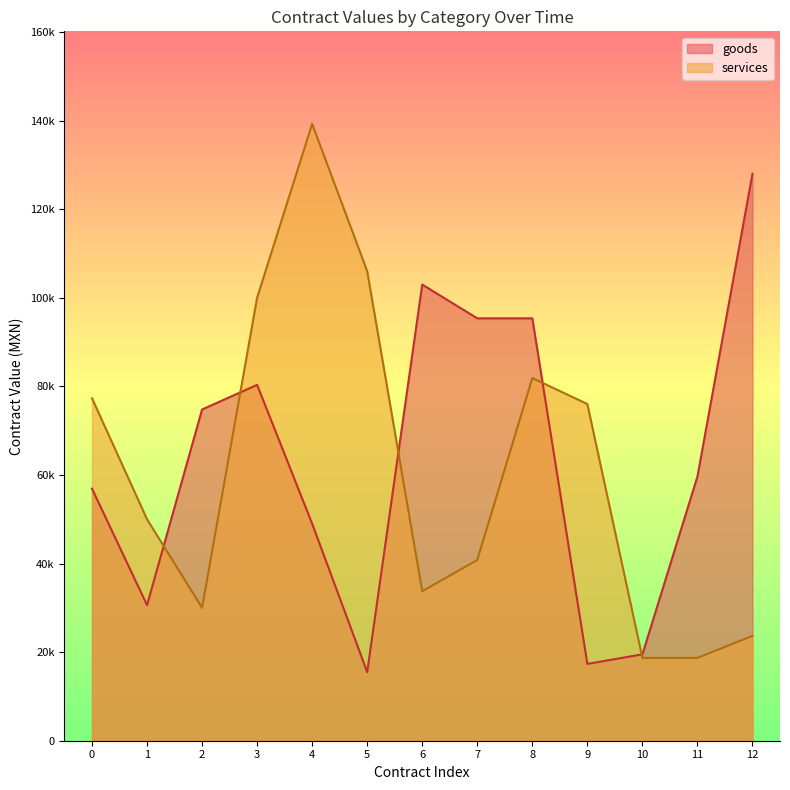

What is the spread (max minus min) of values at 2012?

20410.0